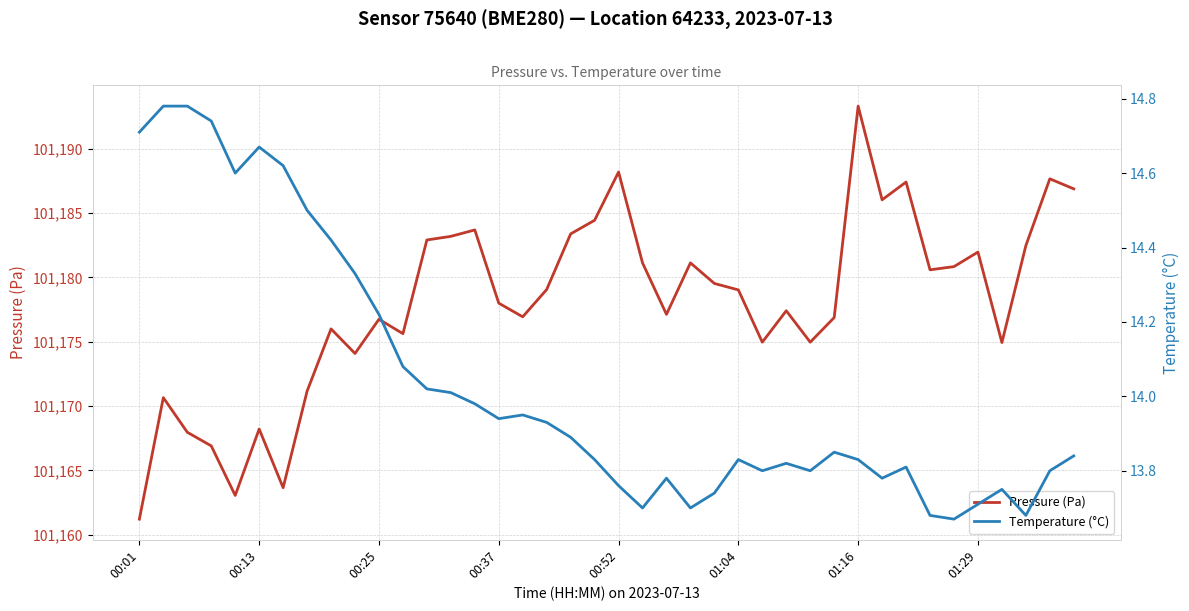

True or false: Temperature (°C) and Pressure (Pa) cross at least once.

False